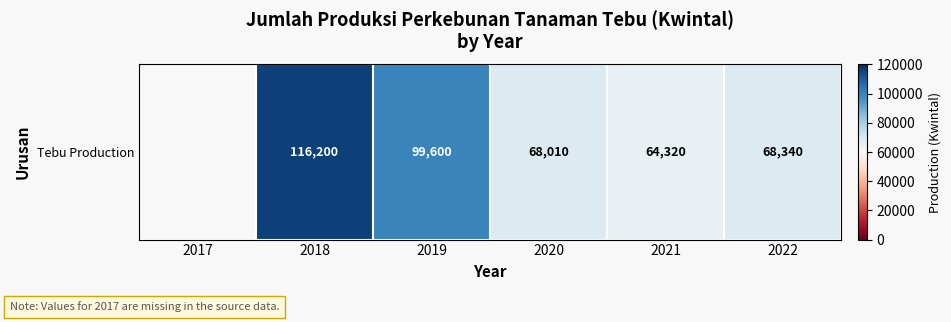

The value at 2019 is 99600.0. True or false?

True